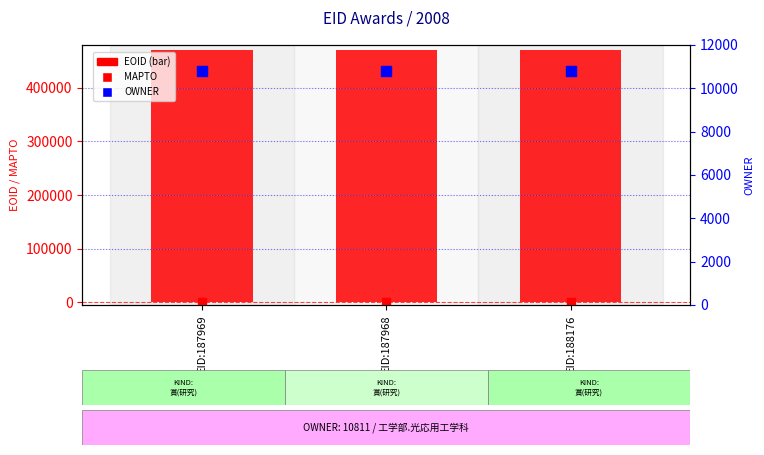

At how many categories does at least one series exceed 244222?

3